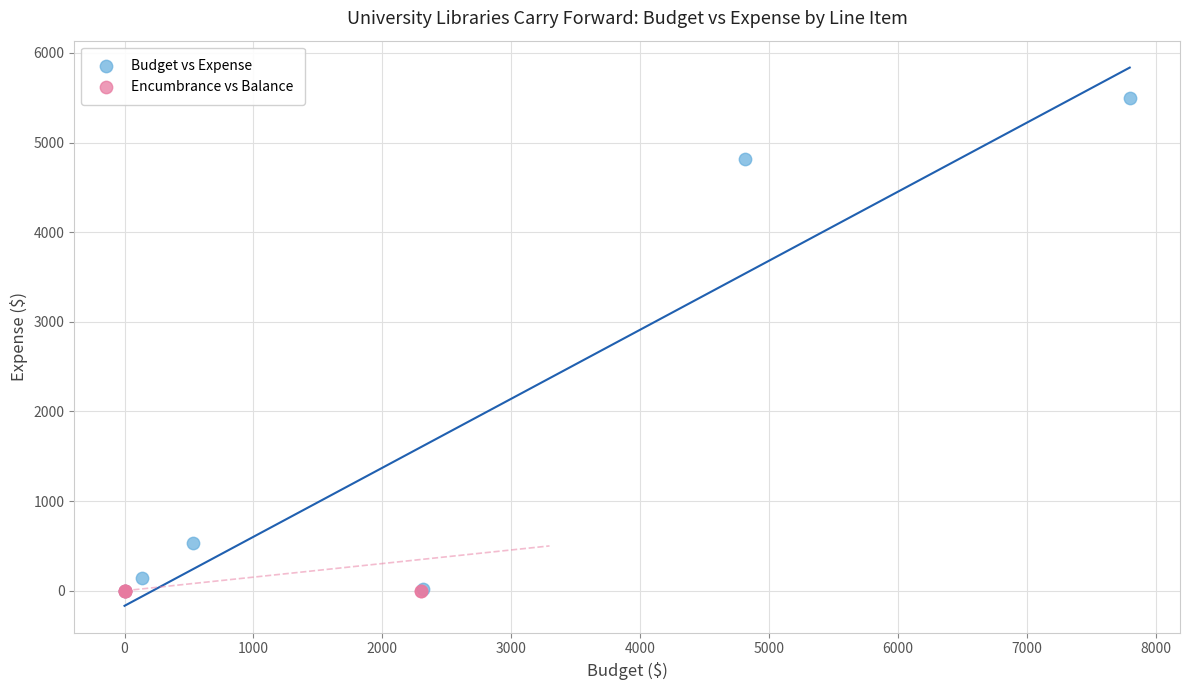

Which series reaches the maximum Y coordinate?

Budget vs Expense